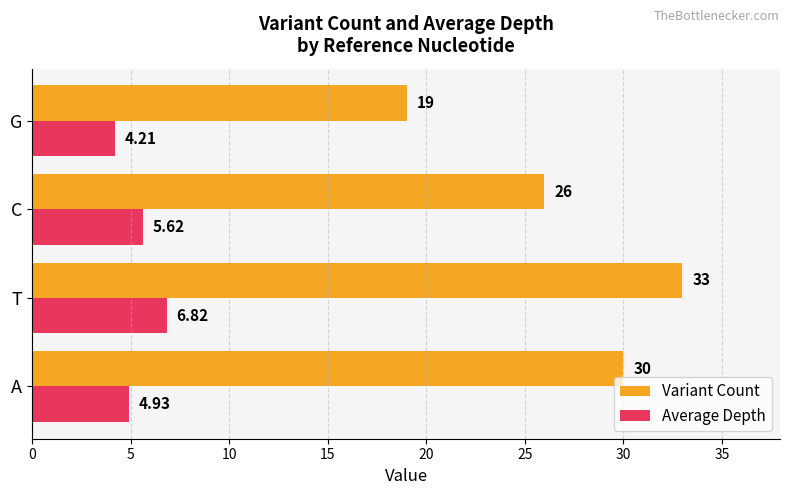

Where is Variant Count nearest to the value 26?

C